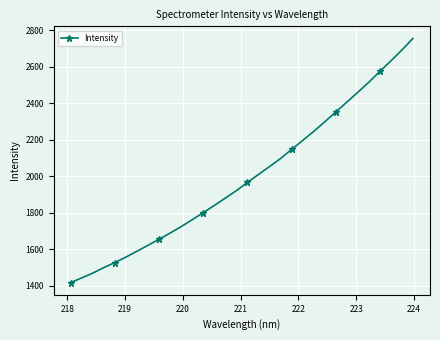

What is the value of the 12th point from the left?

1763.0